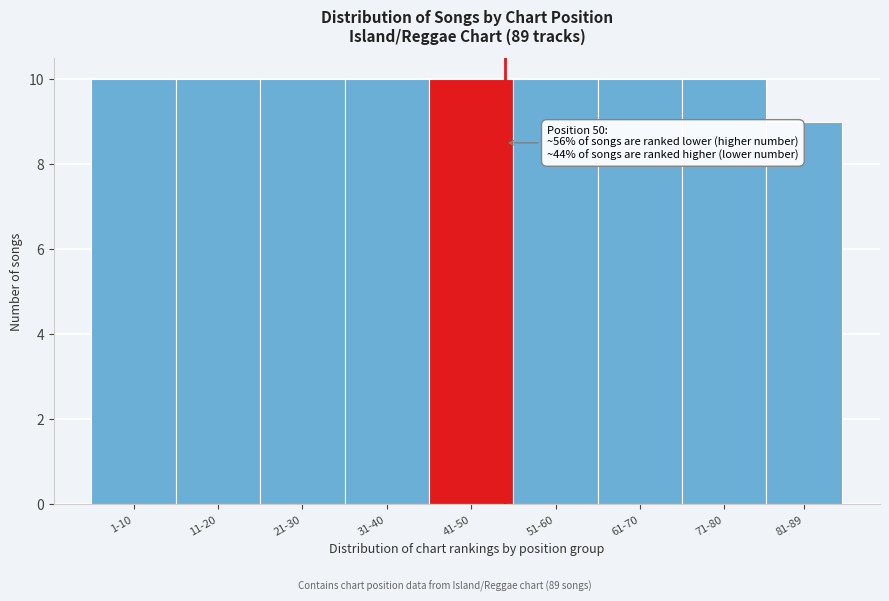

Reading right to left, what are all the values shown in this chart?

9	10	10	10	10	10	10	10	10